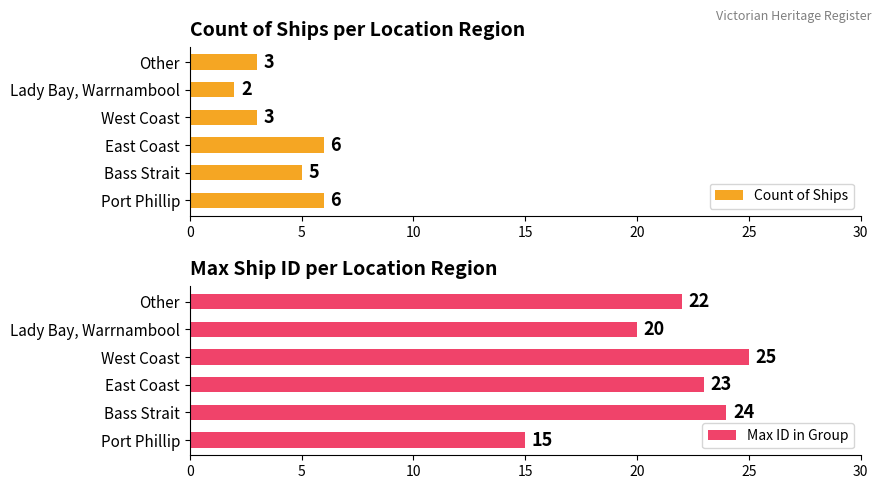

List the series in order of their peak value, lowest first.

Count of Ships, Max ID in Group